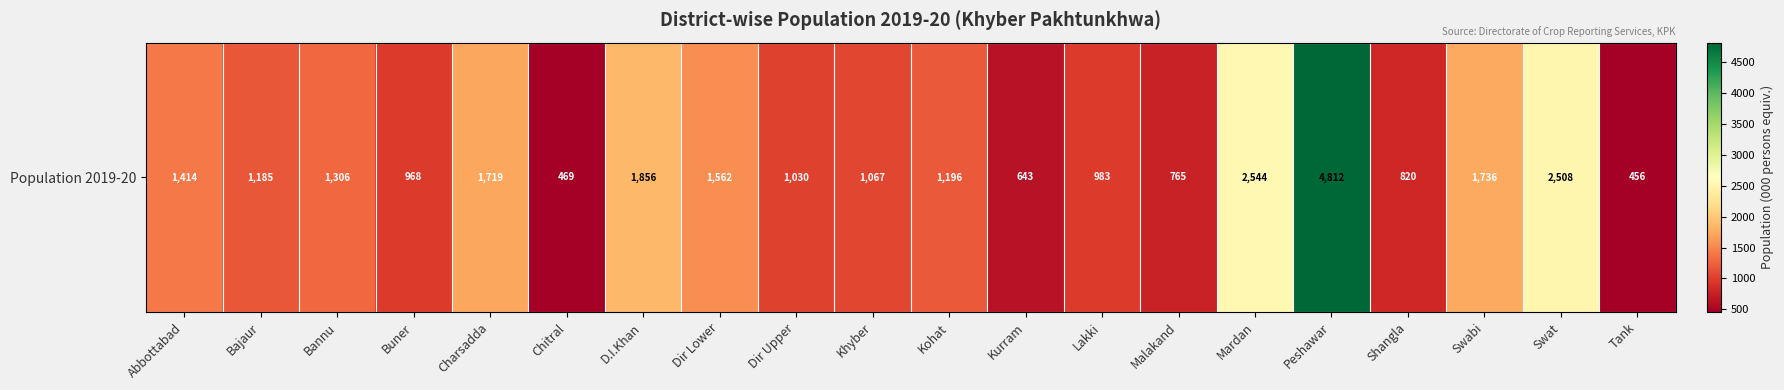

The chart shows a value of 1066.7 at Khyber. True or false?

True